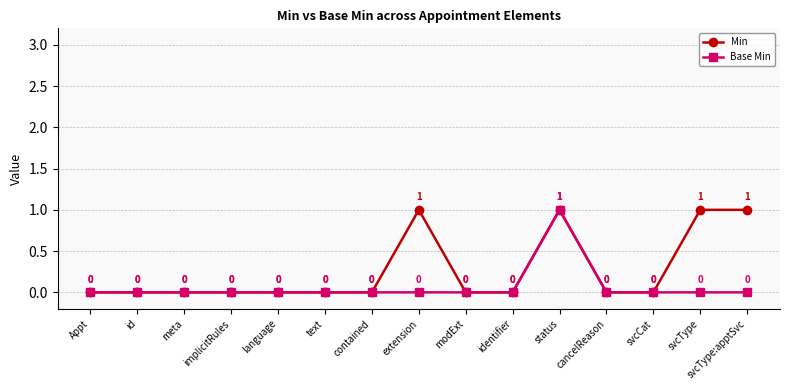

How many Min values are between 0 and 1?

15